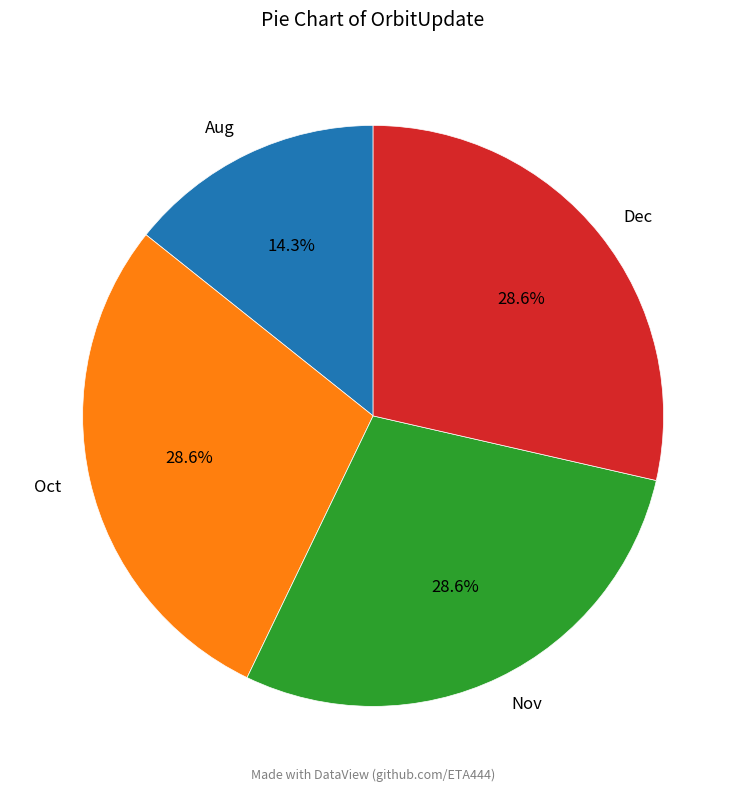

What percentage is the Dec slice, to the nearest percent?

29%